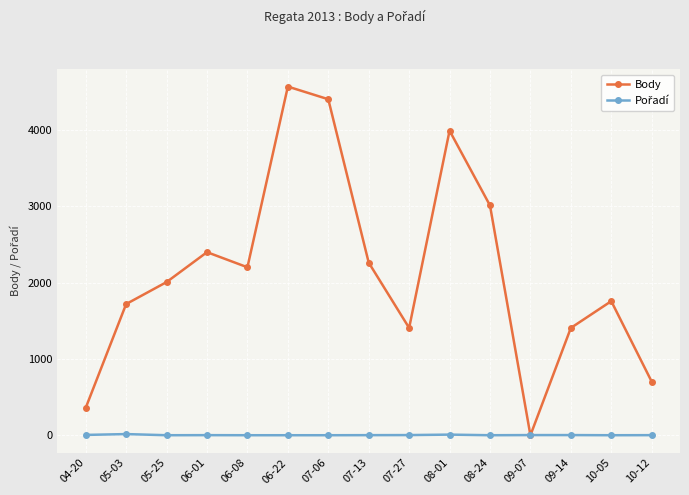

How many distinct data groups are displayed?

2